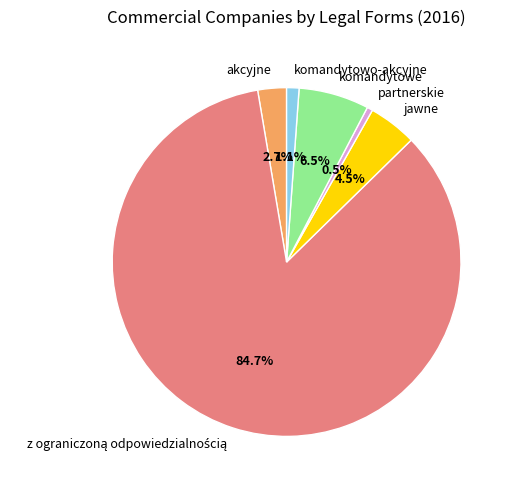

Does any single category account for the majority?

Yes